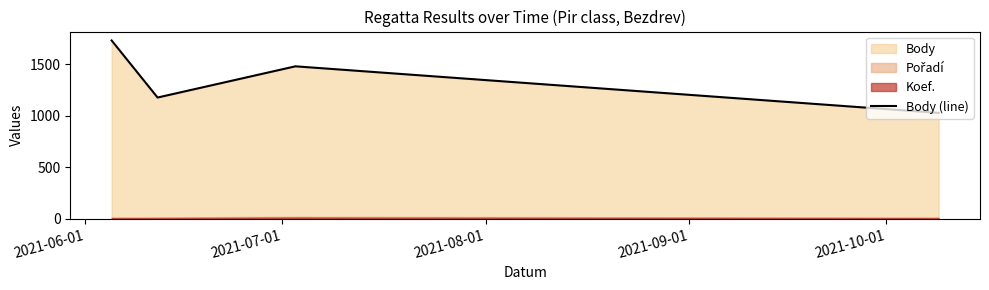

True or false: Body (line) has more than 0 points higher than both neighbors.

True